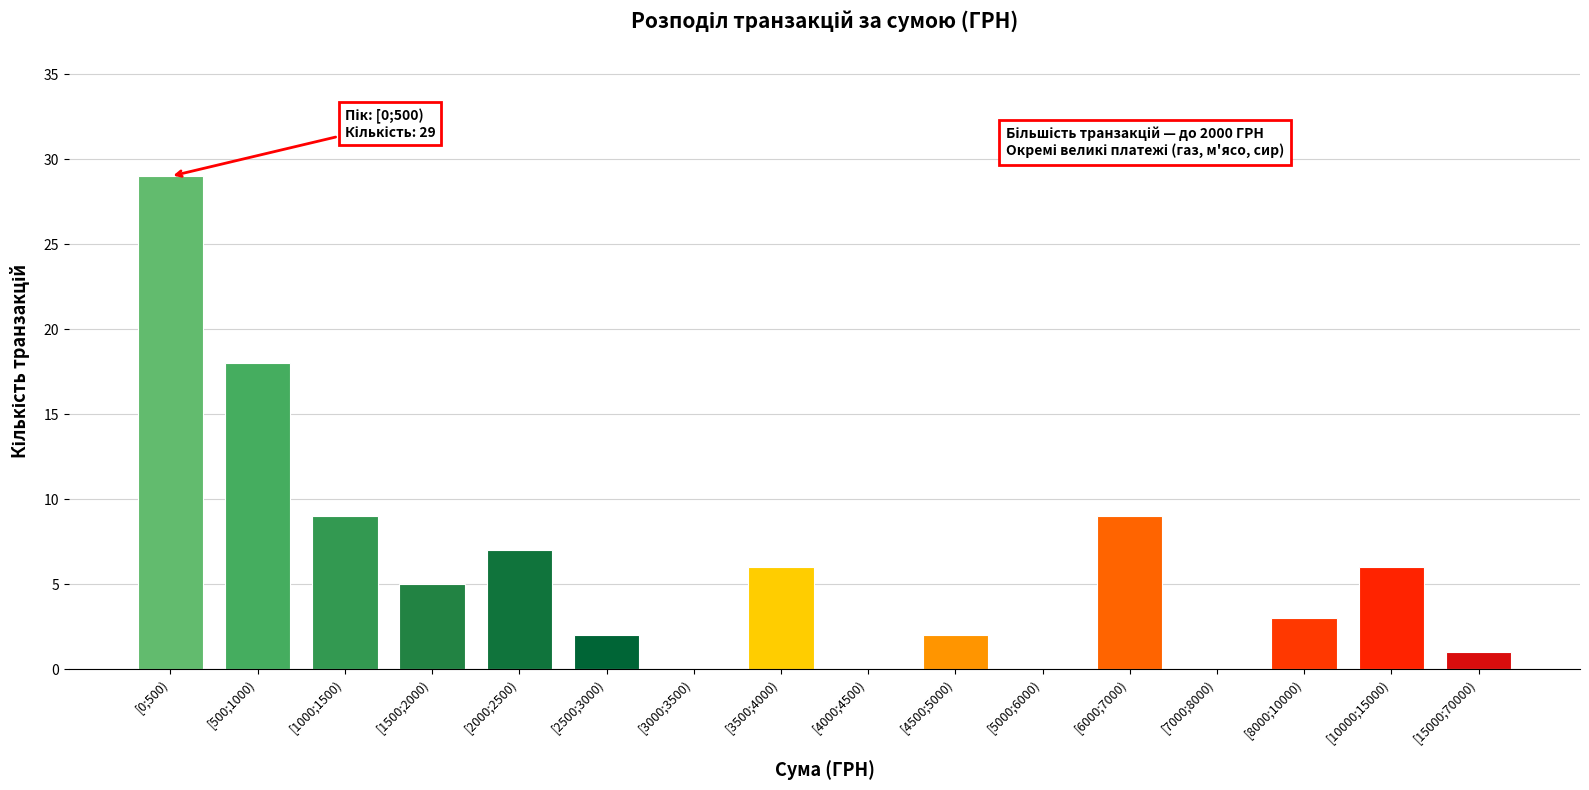

Reading left to right, extract all data points from this chart.

[0;500)=29	[500;1000)=18	[1000;1500)=9	[1500;2000)=5	[2000;2500)=7	[2500;3000)=2	[3000;3500)=0	[3500;4000)=6	[4000;4500)=0	[4500;5000)=2	[5000;6000)=0	[6000;7000)=9	[7000;8000)=0	[8000;10000)=3	[10000;15000)=6	[15000;70000)=1